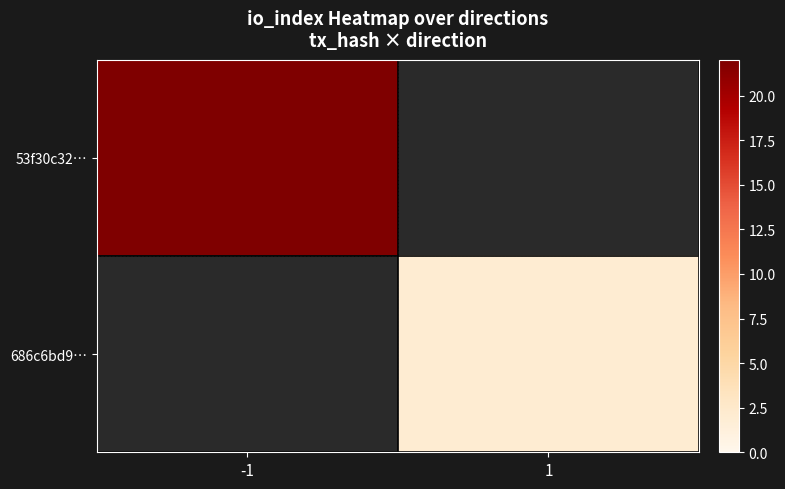

Where is 53f30c32… nearest to the value 22?

-1